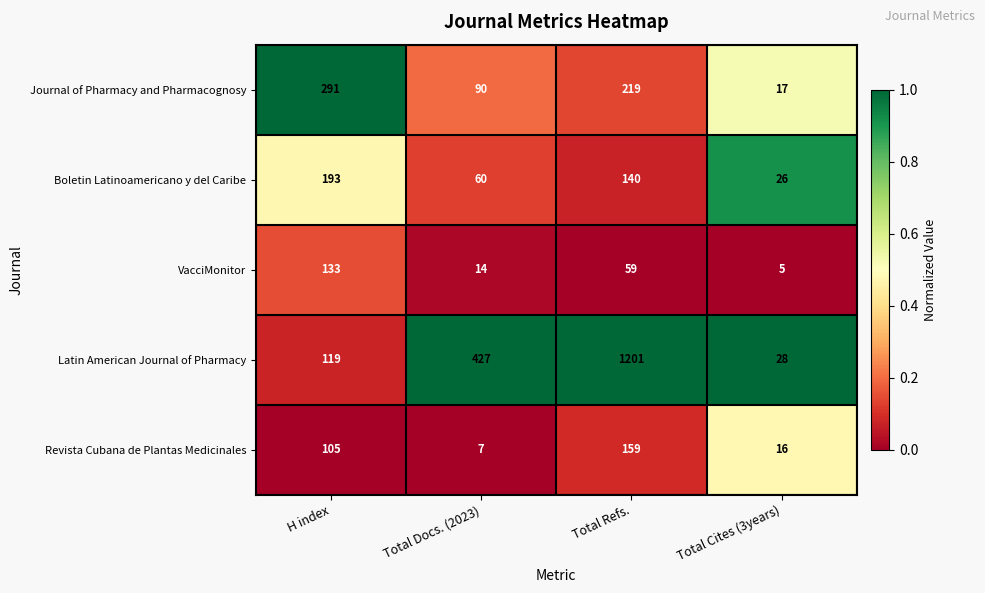

Which series has the largest total across all categories?

Latin American Journal of Pharmacy